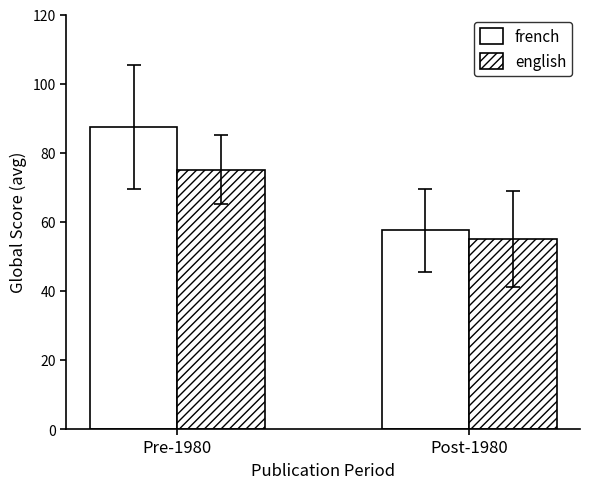

What is the spread (max minus min) of values at Post-1980?

2.6